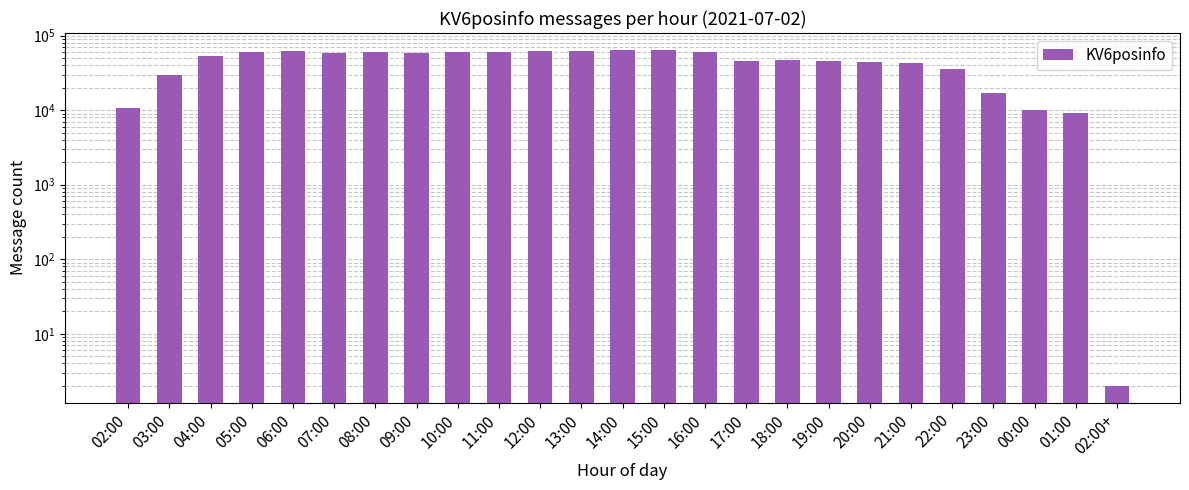

What is the label of the 23rd bar from the right?

04:00